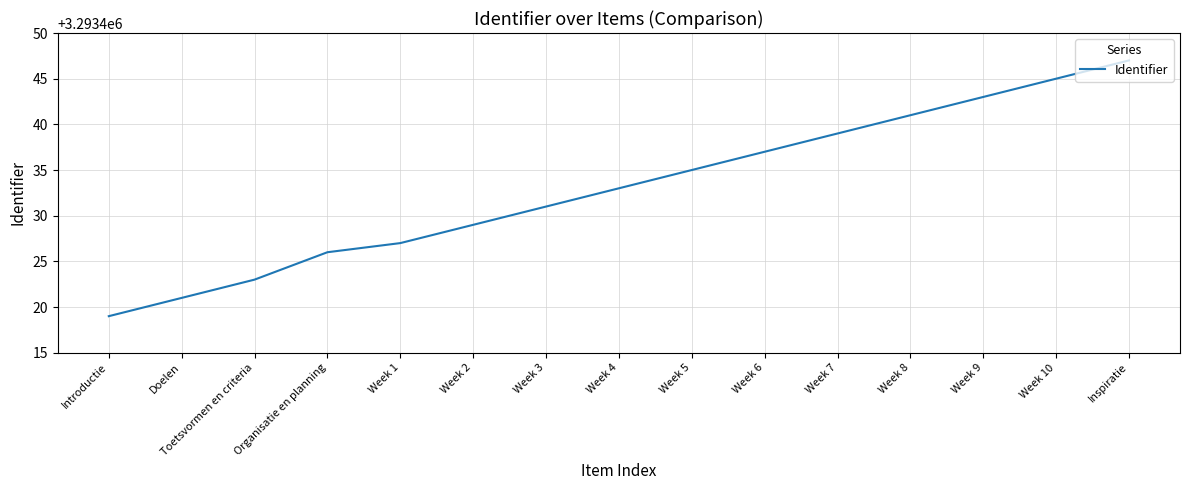

What is the approximate value at Week 9, to the nearest 10?

3293440